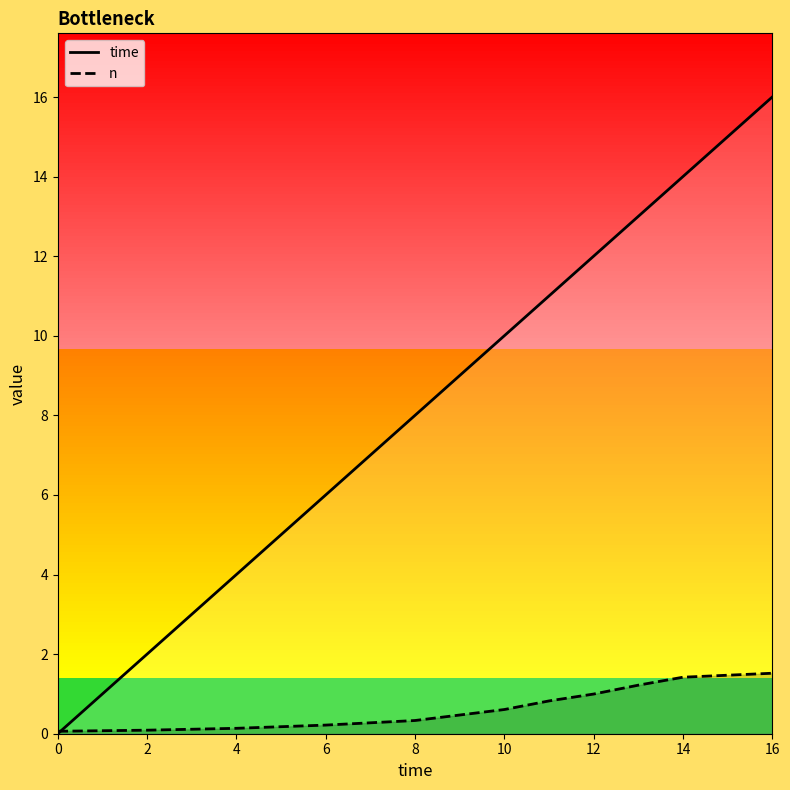

The n series shows 0.1 at 4. True or false?

True